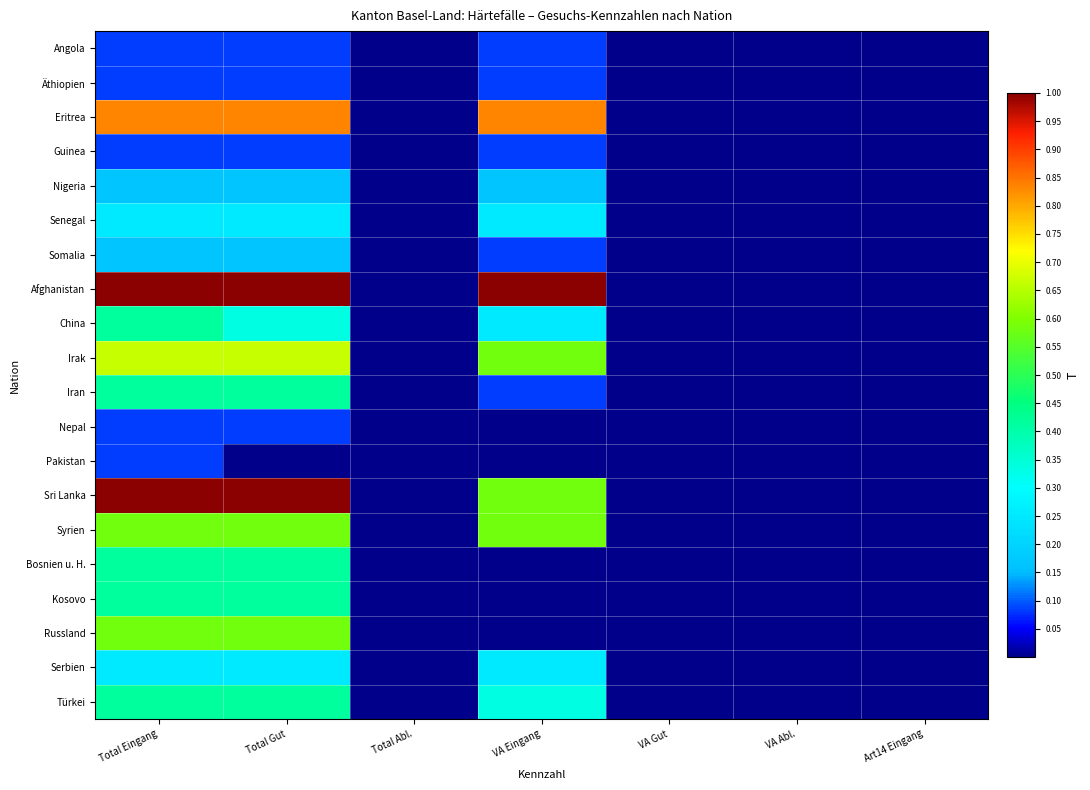

Which category has the lowest value across all series?

Total Abl.